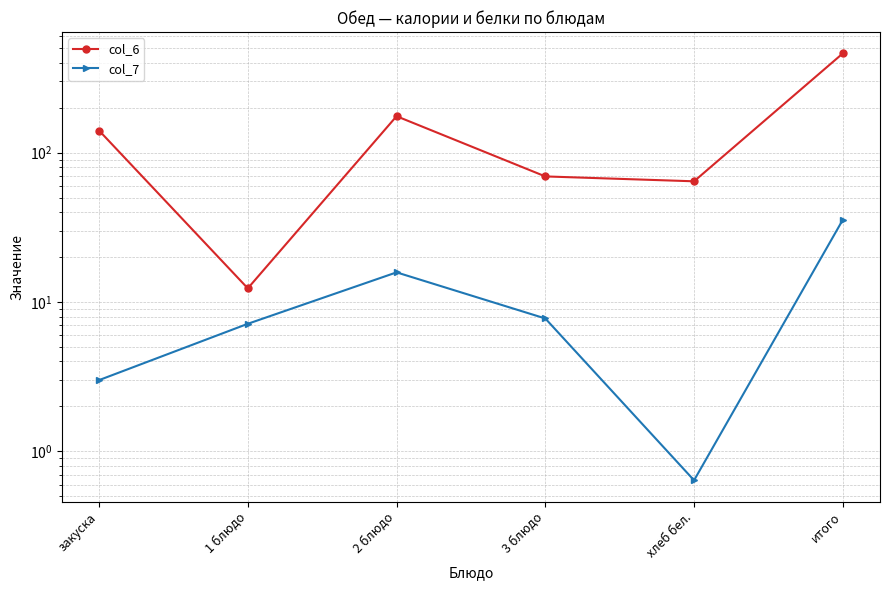

Which has a higher value, 1 блюдо or итого?

итого